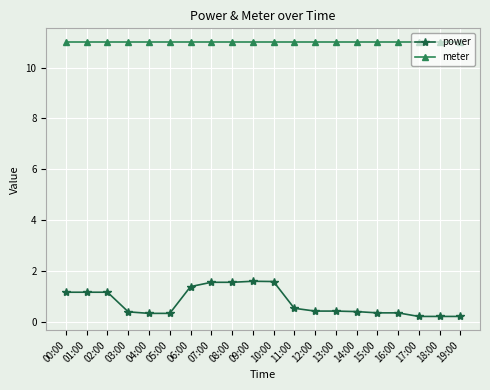

Which series has the largest range (max minus min)?

power